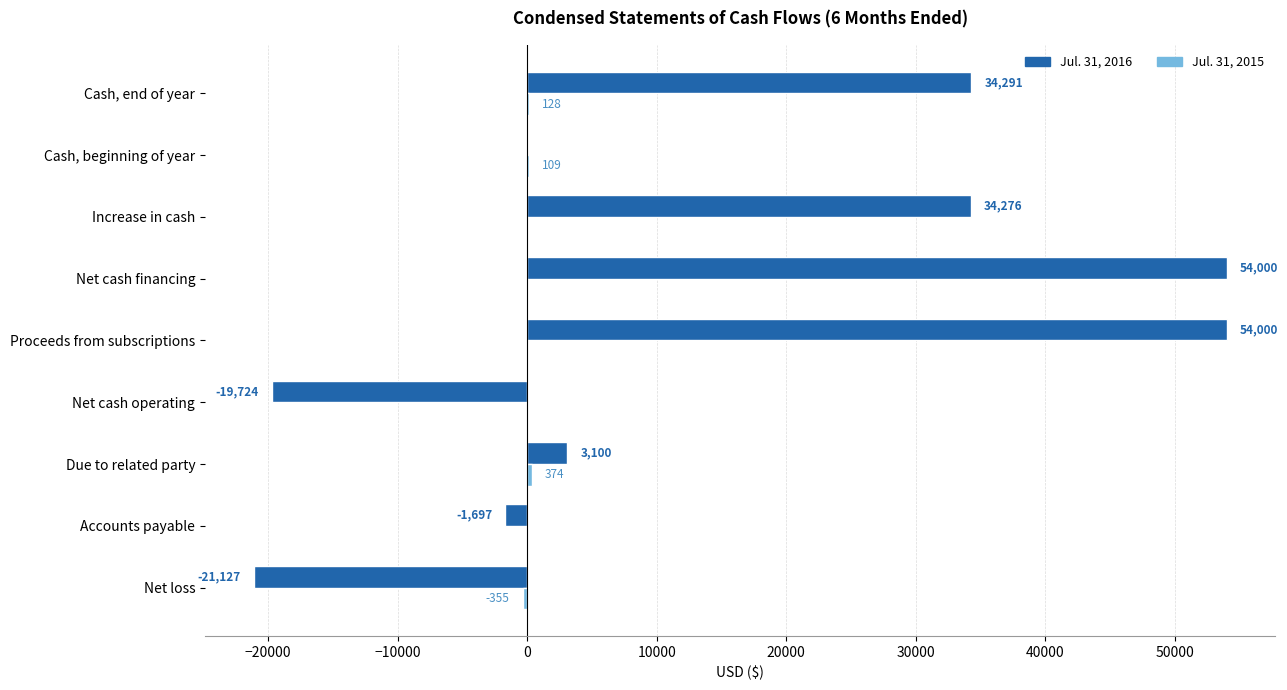

What is the sum of the Jul. 31, 2016 values at Due to related party and Accounts payable?

1403